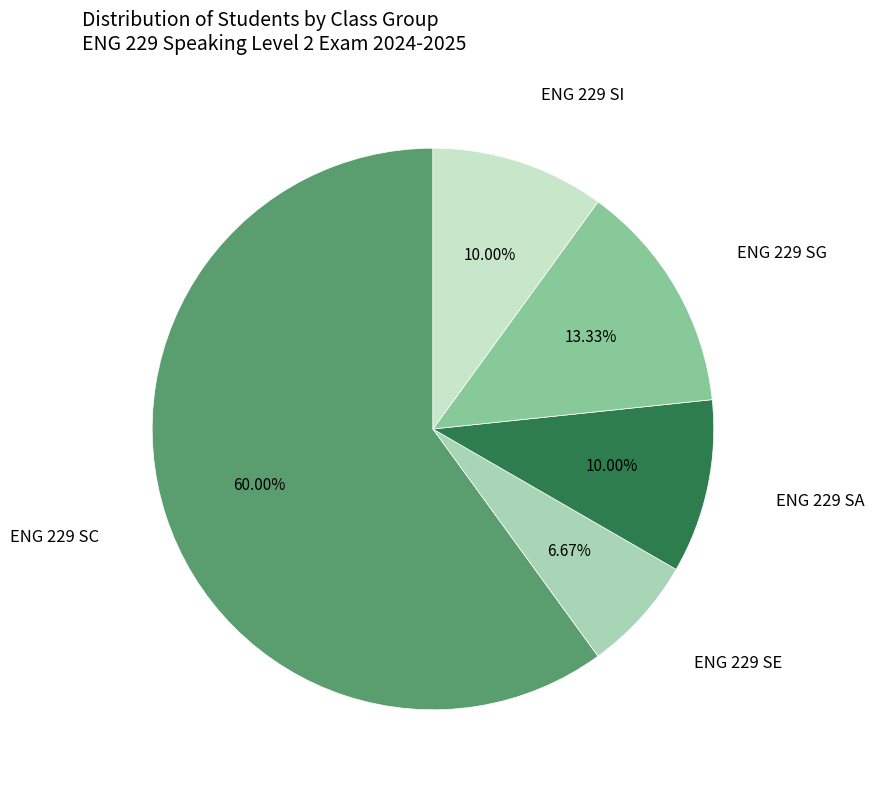

How many segments does this pie chart have?

5